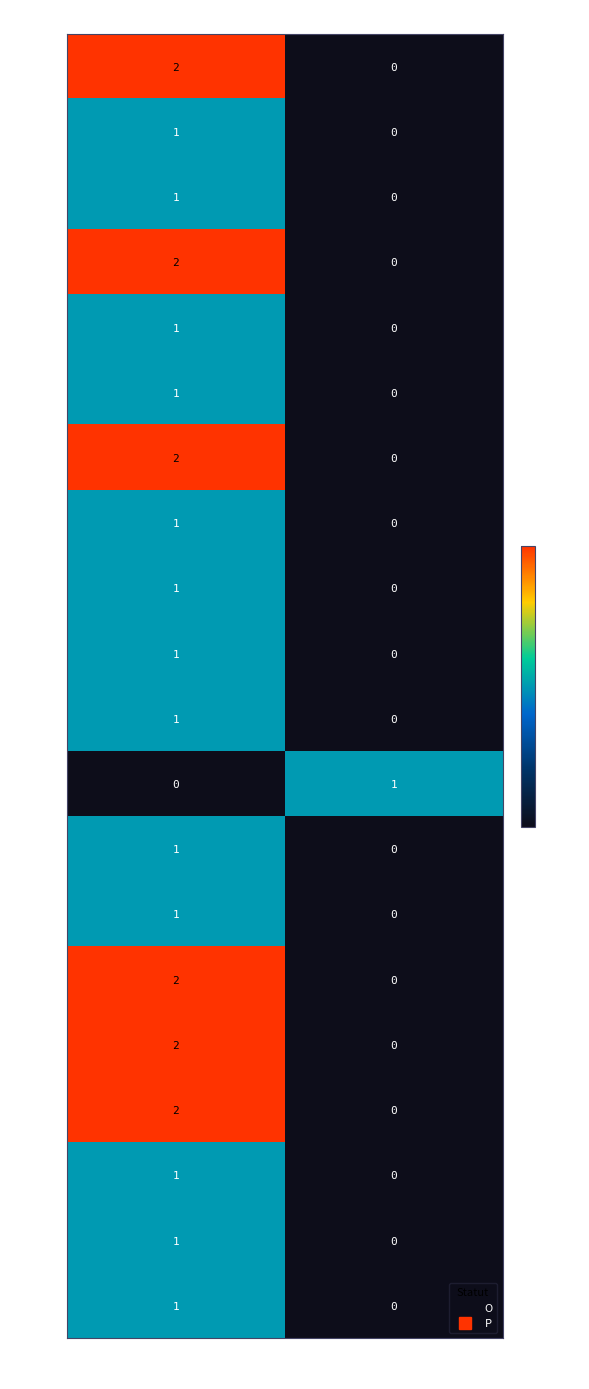

What is the total value across all series at O?

25